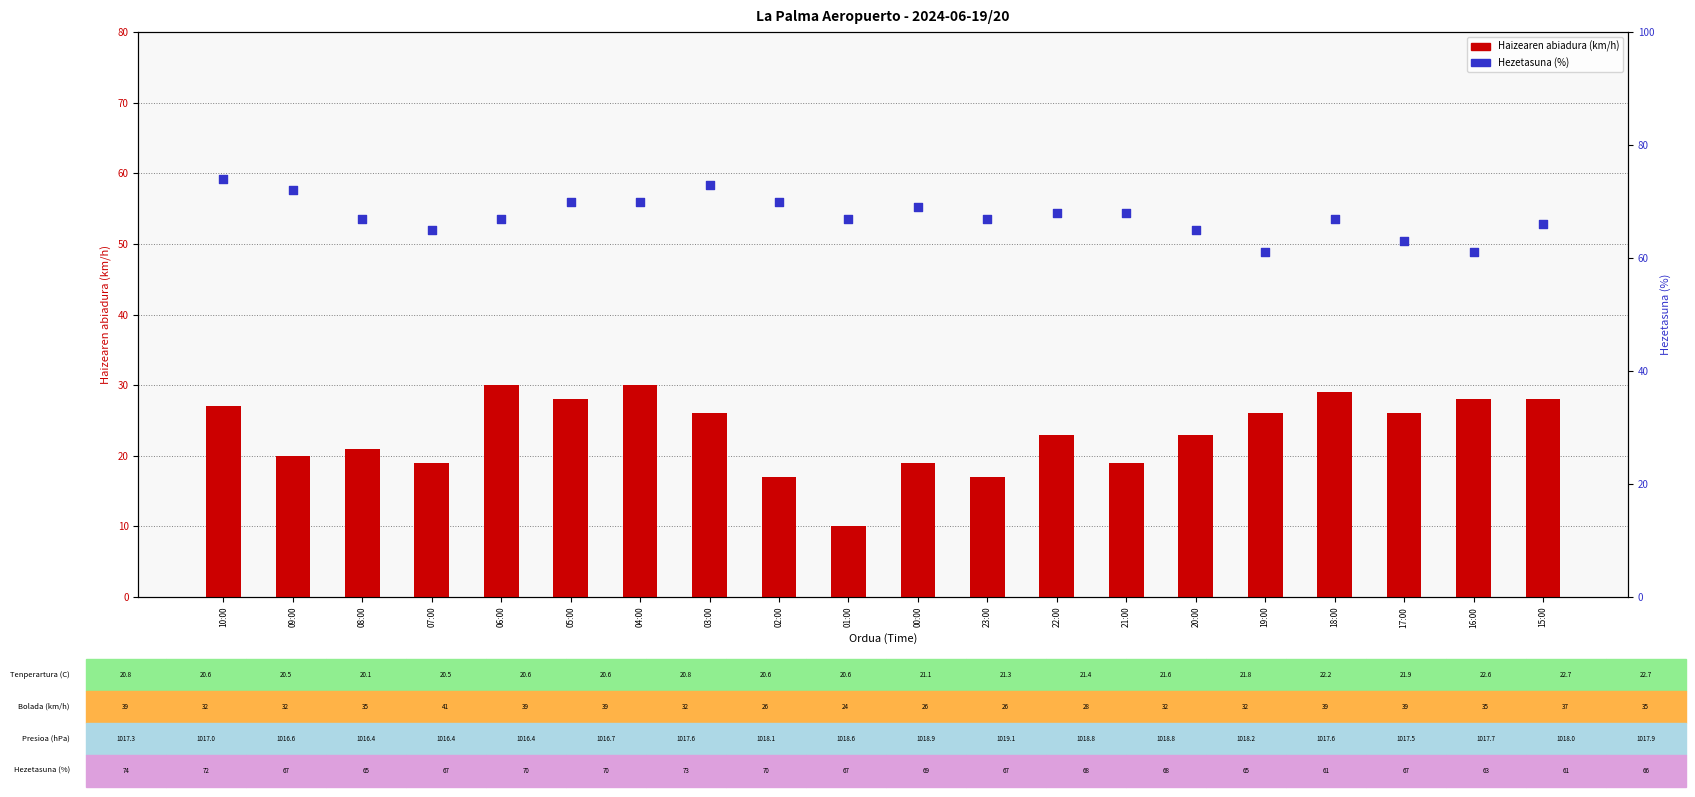

At how many categories does at least one series exceed 22?

20